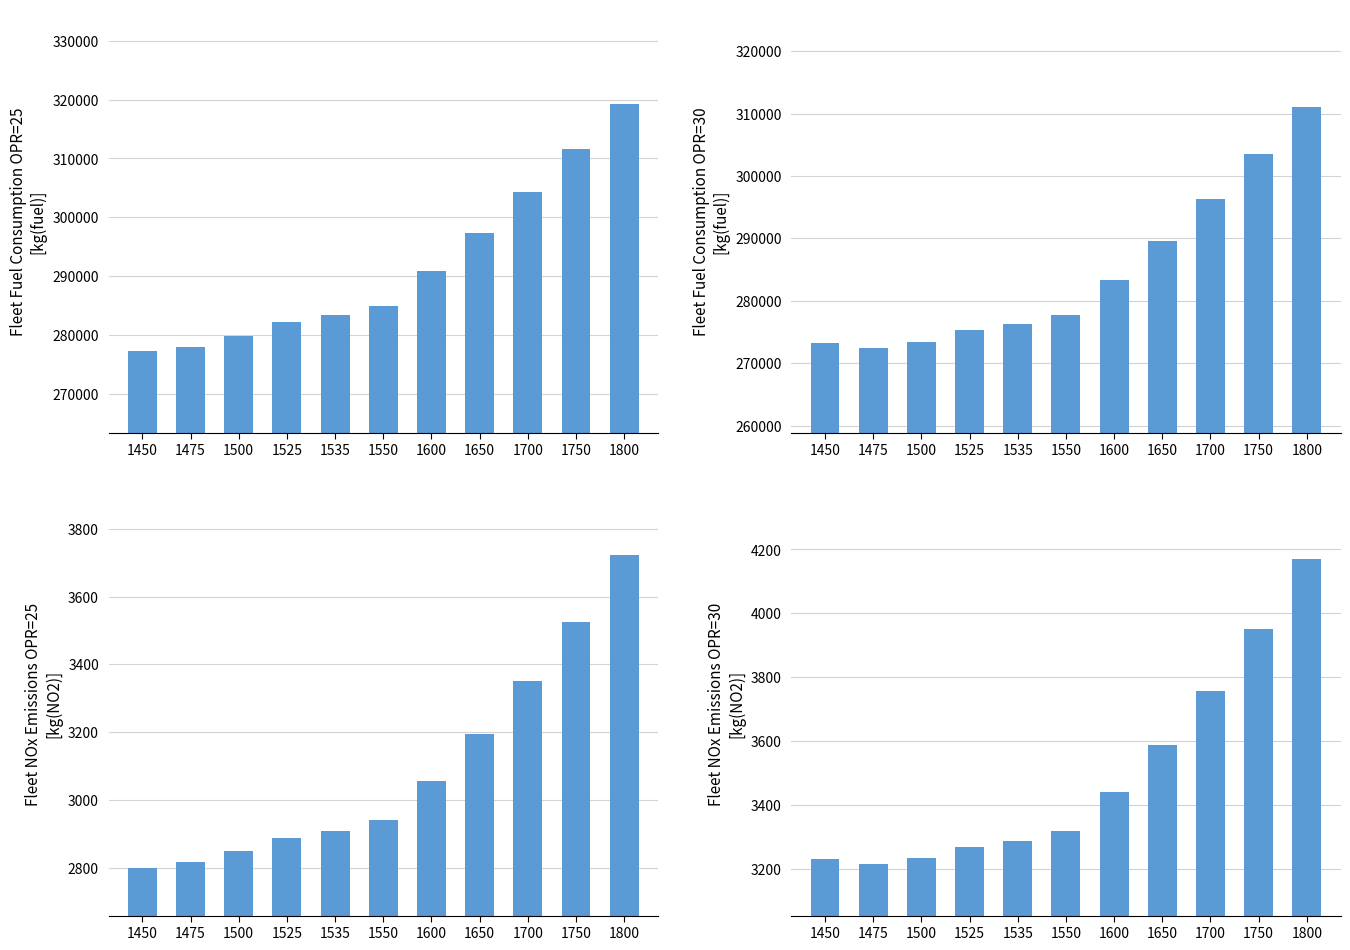

What is the greatest value displayed?

319314.5